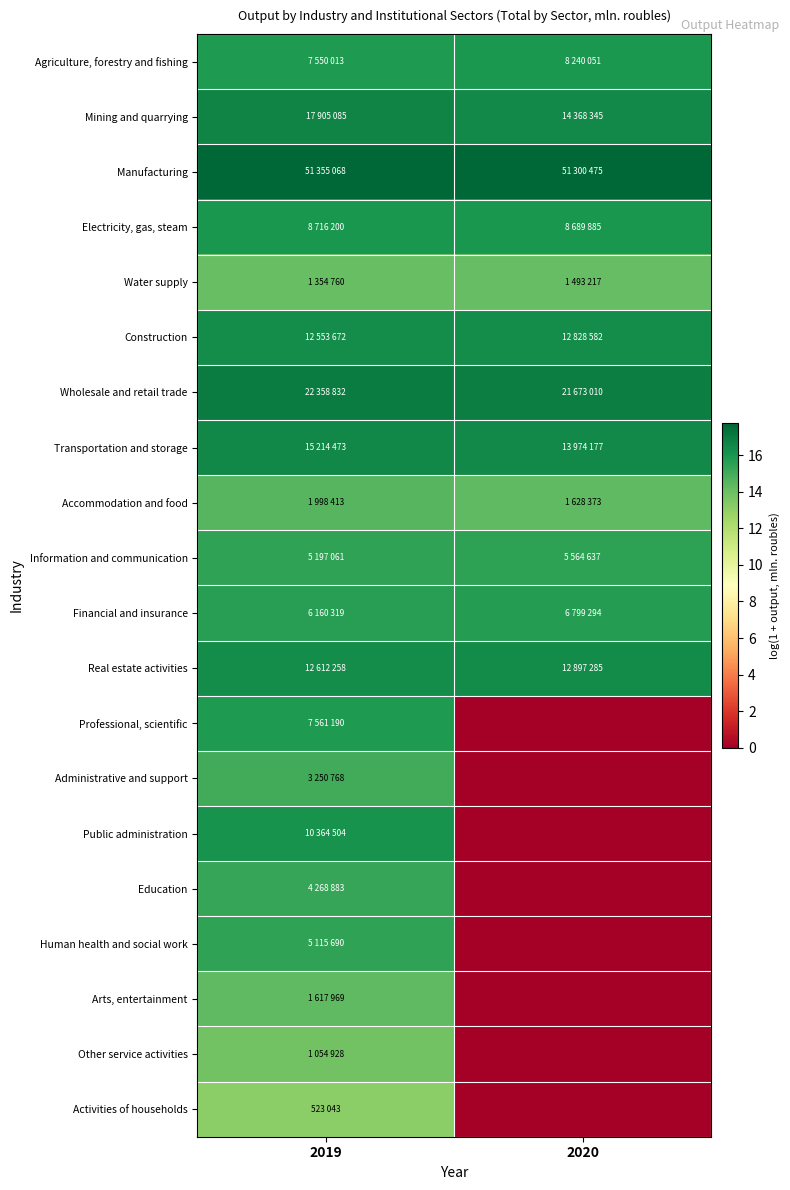

At how many categories does at least one series exceed 1?

2